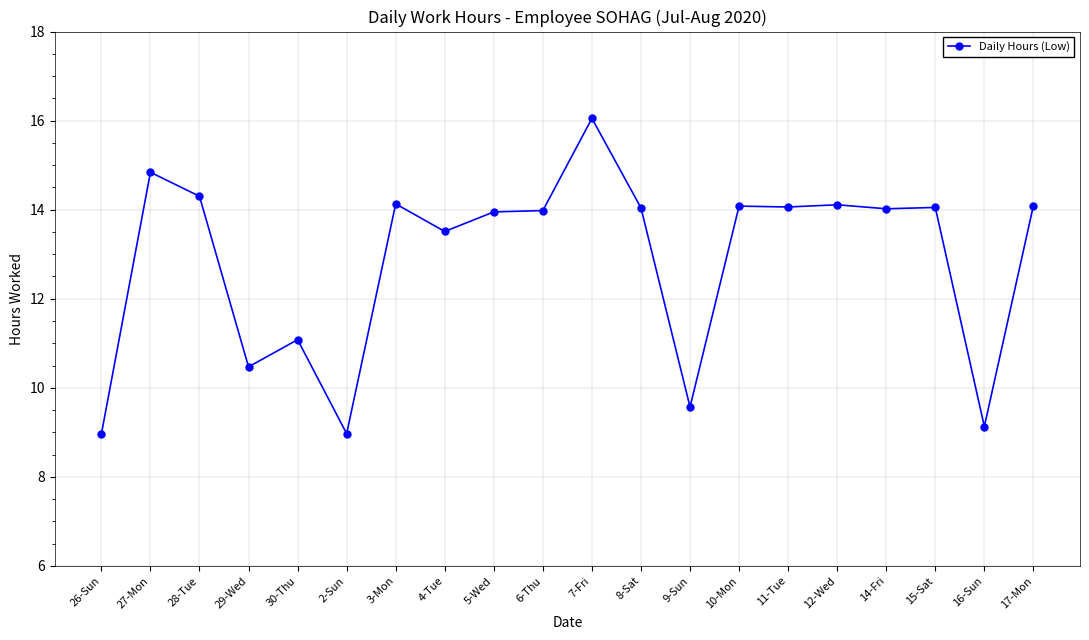

What is the sum of all values?

257.4